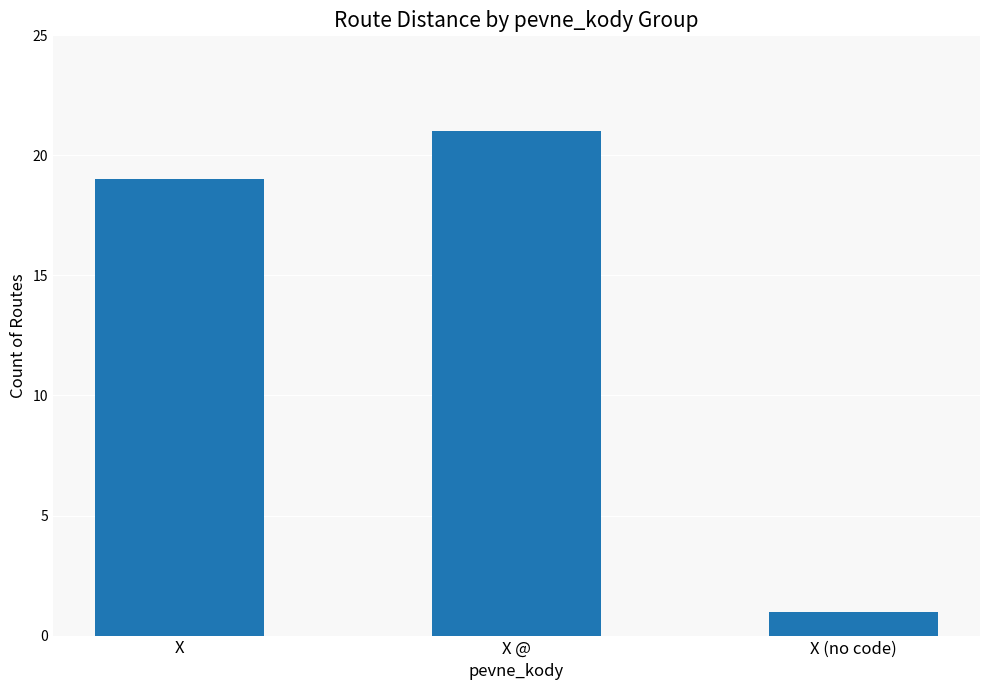

Which has a higher value, X (no code) or X @?

X @